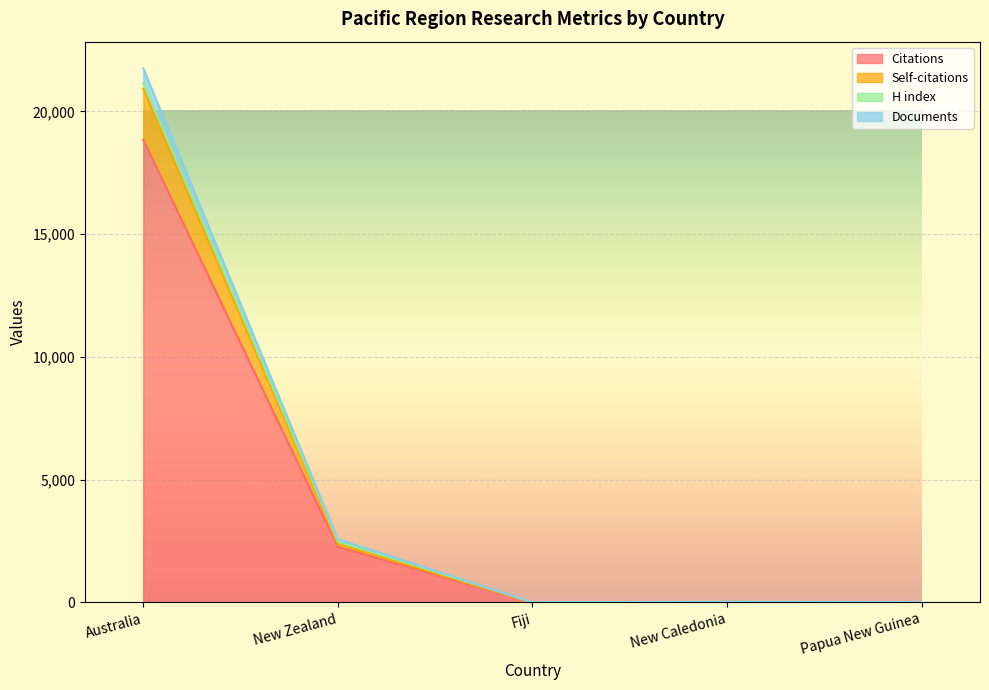

True or false: Documents and Citations cross at least once.

False